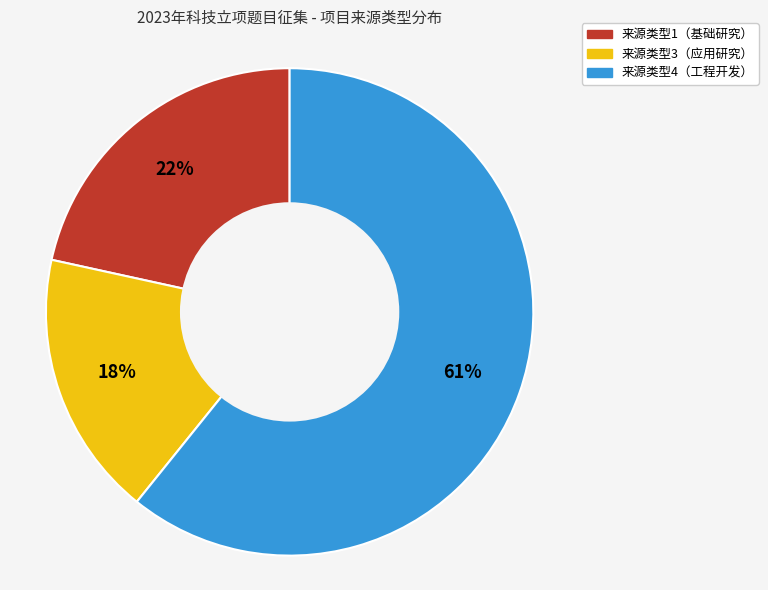

Is there any slice that represents more than half of the pie?

Yes